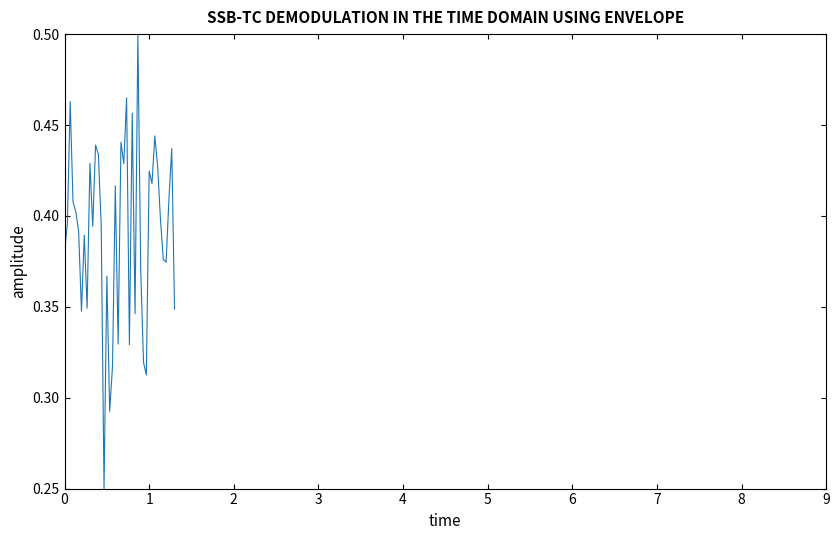

How many interior local peaks (higher than both neighbors) does the data have?

13